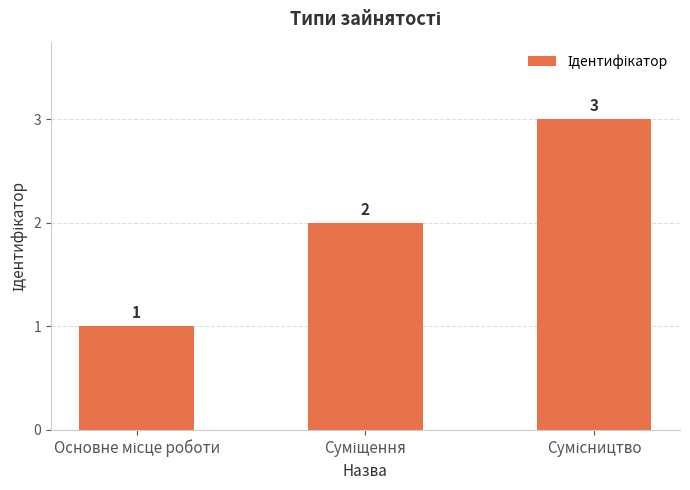

What is the maximum value shown in the chart?

3